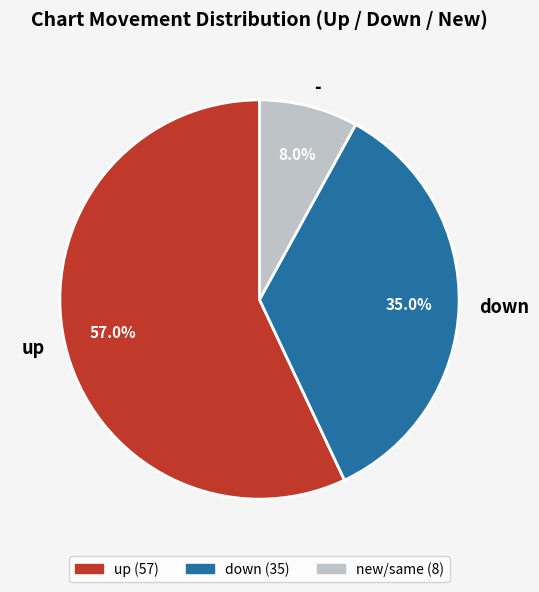

What is the ratio of the value at down to the value at -?

4.4